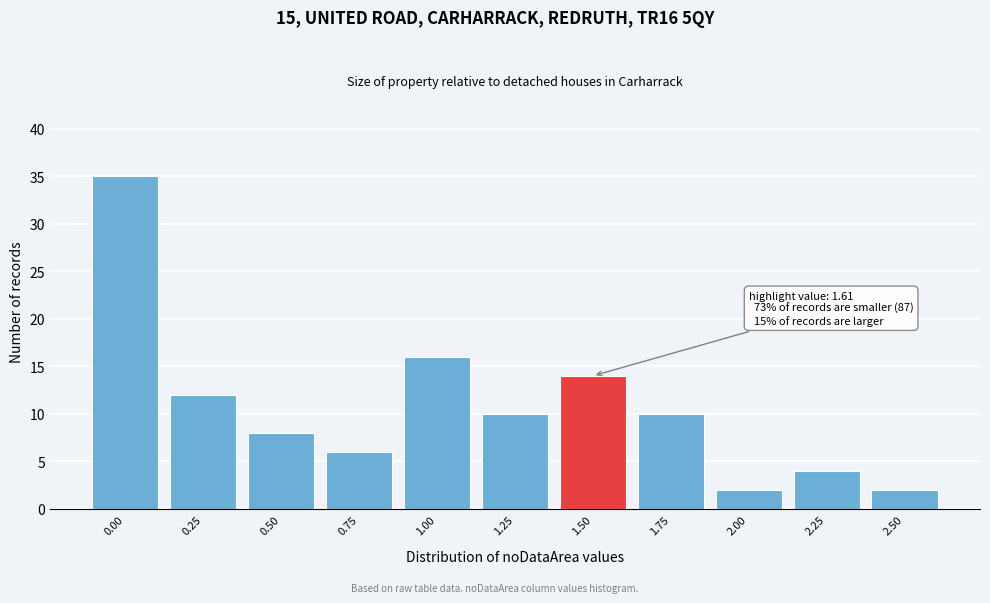

Reading left to right, what are all the values shown in this chart?

0.00=35	0.25=12	0.50=8	0.75=6	1.00=16	1.25=10	1.50=14	1.75=10	2.00=2	2.25=4	2.50=2